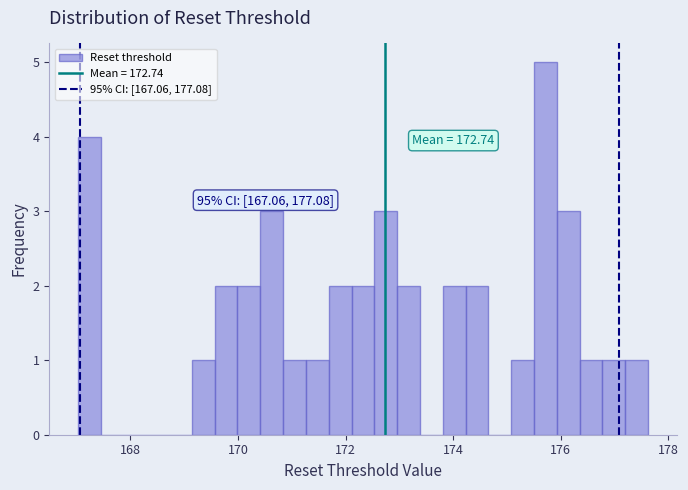

Around what value on the x-axis is the tallest bar? Give the approximate position of its centre, as read against the axis.

175.8